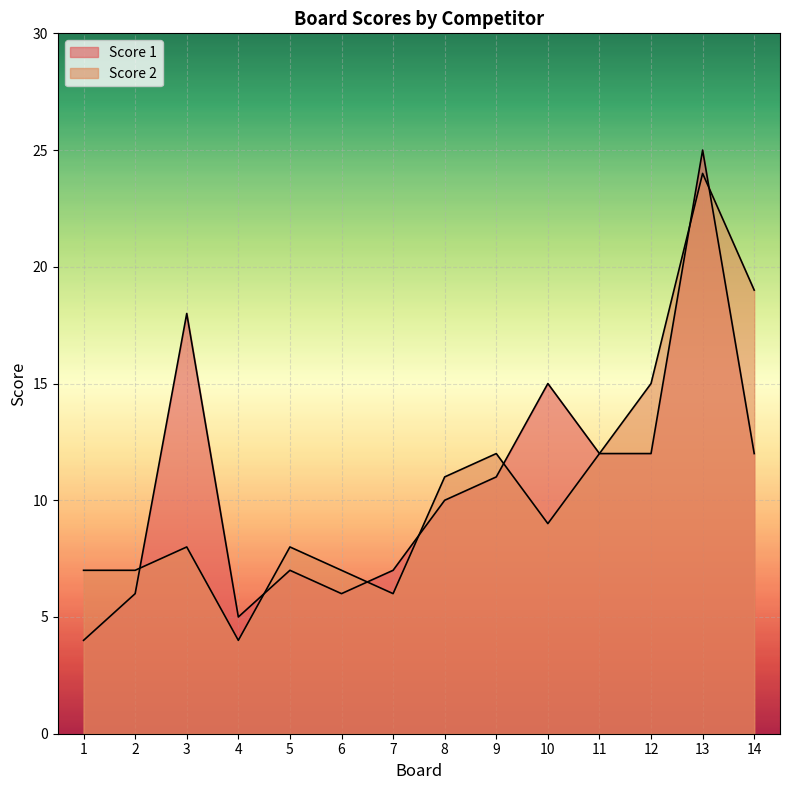

At which label is Score 2 closest to 14?

12